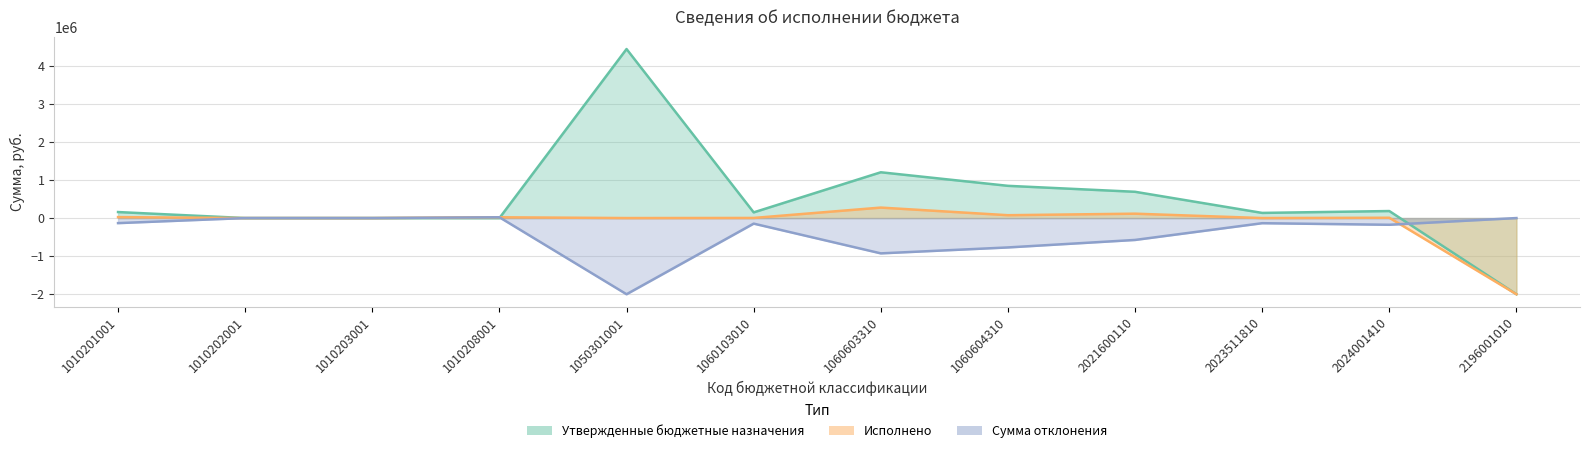

Is the value of Утвержденные бюджетные назначения at 1050301001 greater than the value of Сумма отклонения at 1060603310?

Yes